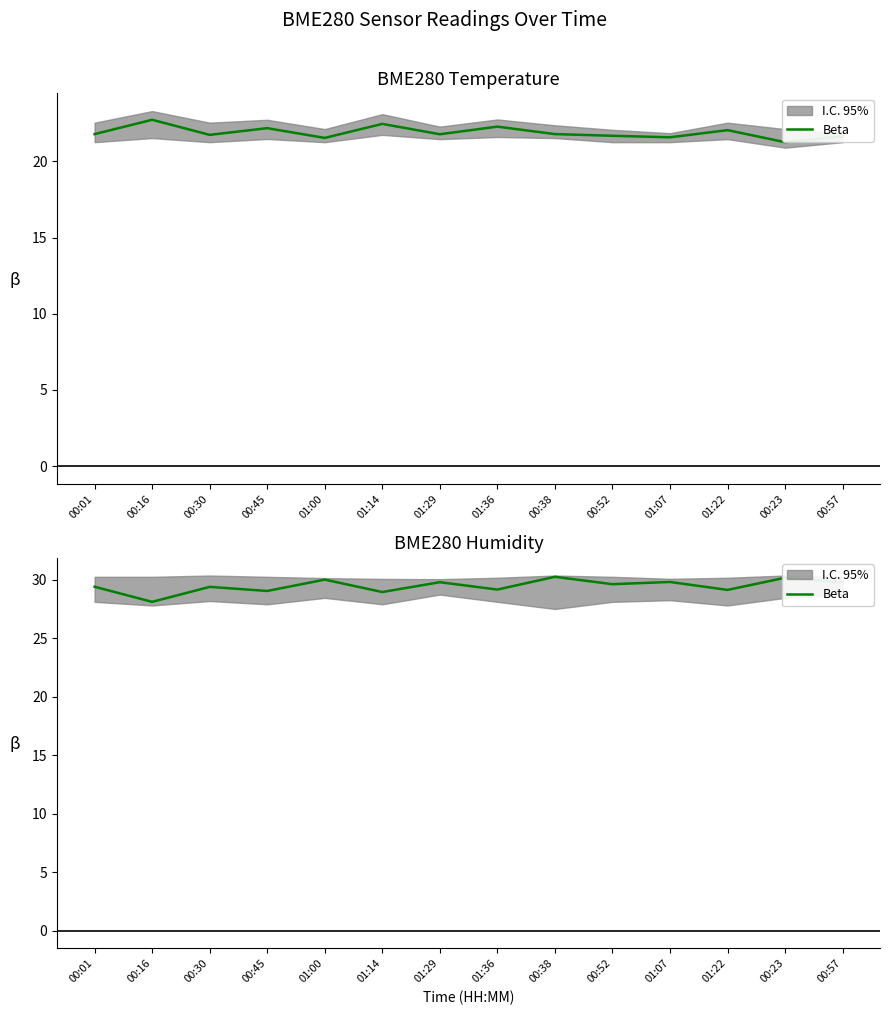

List the labels in order of value, smallest first.

00:16, 01:14, 00:45, 01:22, 01:36, 00:30, 00:01, 00:52, 01:29, 00:57, 01:07, 01:00, 00:23, 00:38